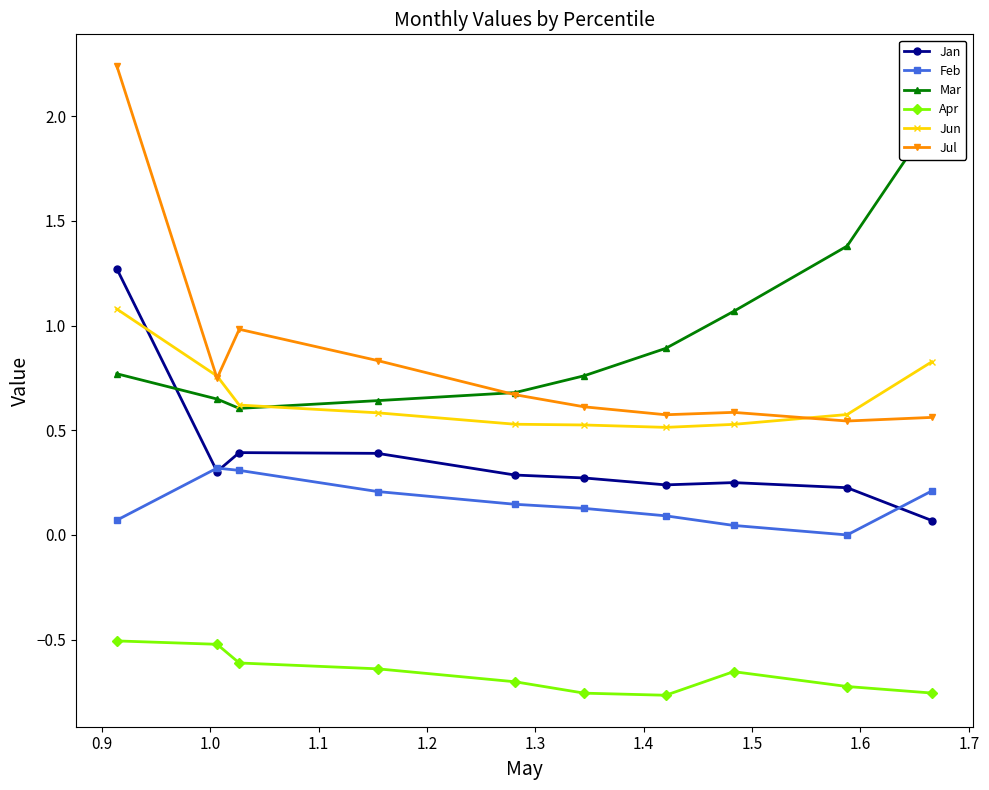

What is the lowest value of the Apr series?

-0.8